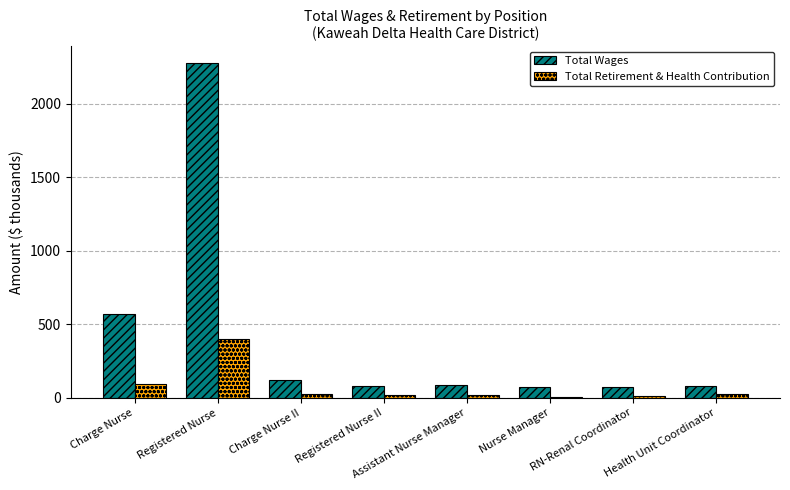

Which category has the highest value across all series?

Registered Nurse